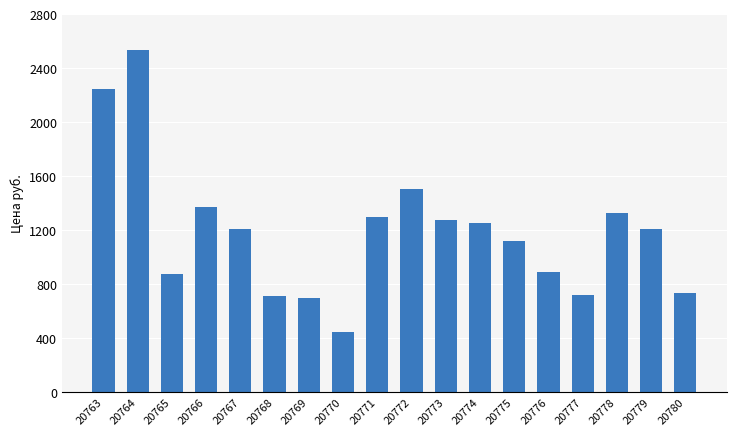

Are the bars horizontal?

No